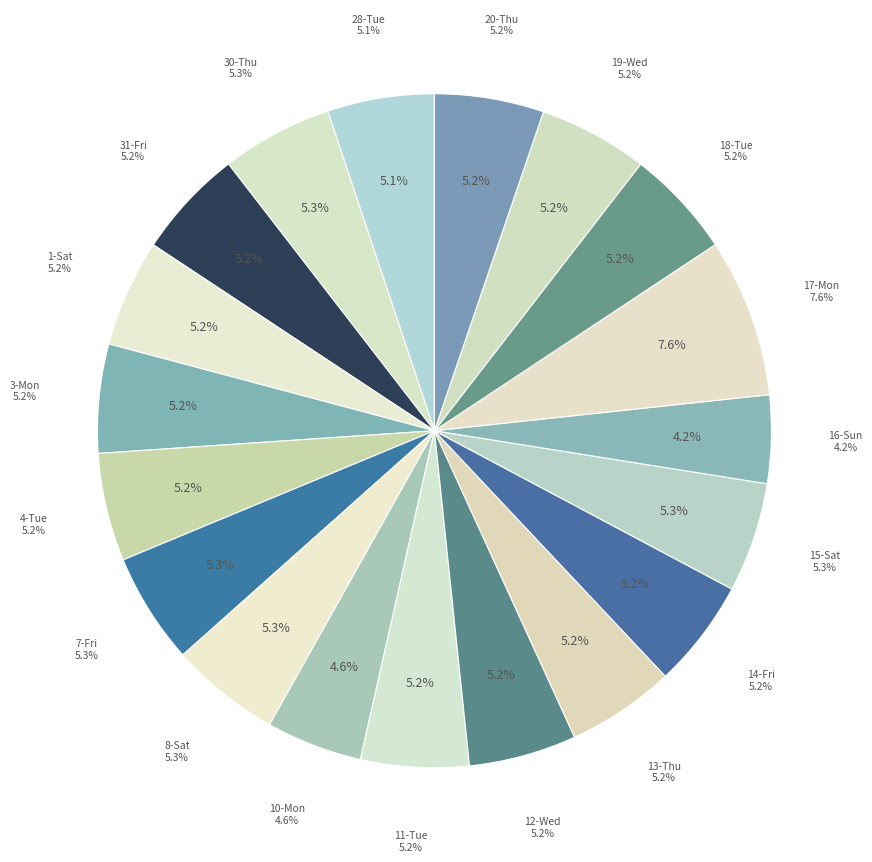

To the nearest percent, what is the difference between the largest and smallest slice percentages?

3%